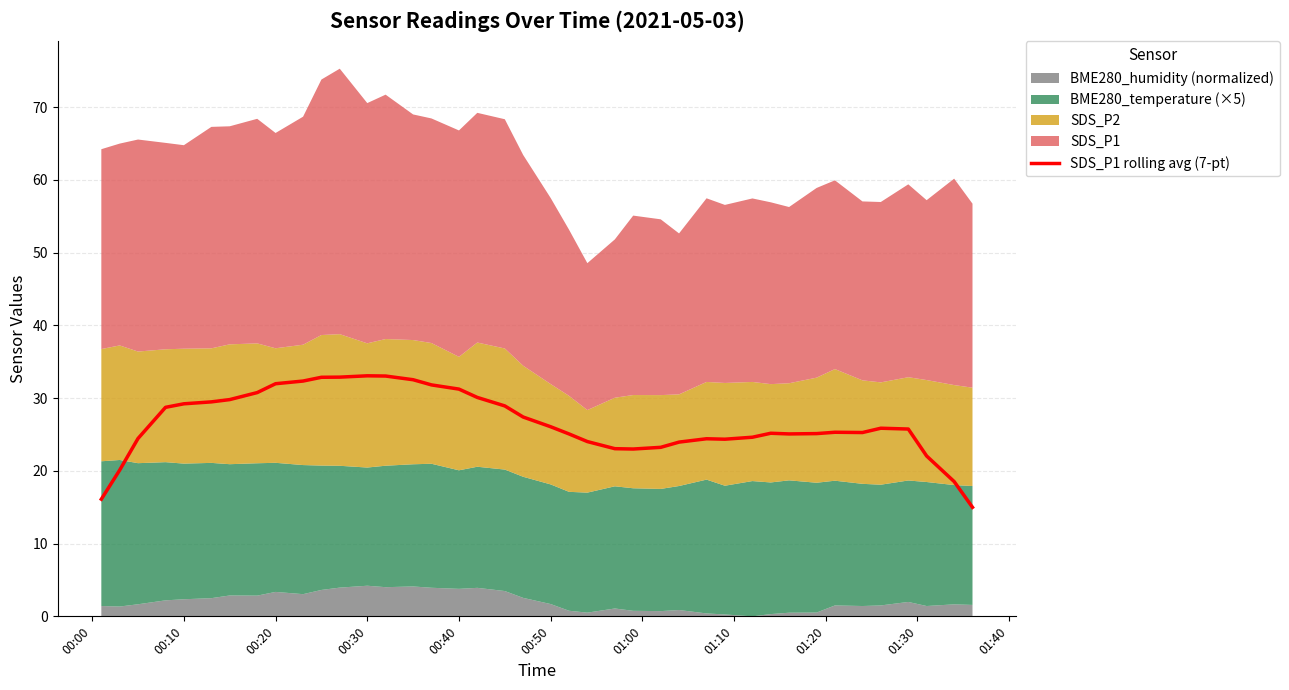

What is the minimum value for SDS_P1 rolling avg (7-pt)?

15.0